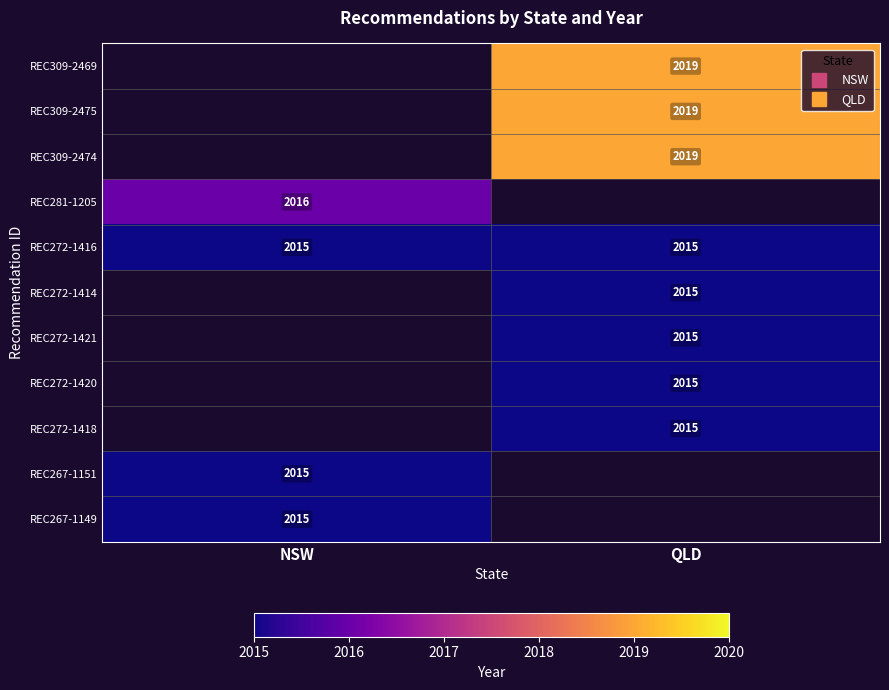

At which category does the chart reach its minimum across all series?

NSW